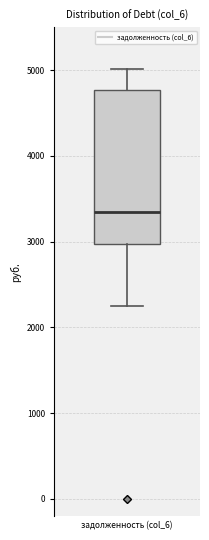

Where does the lower whisker of the box for задолженность (col_6) end on the y-axis? The values are not printed on the chart, so give them approximately, as read against the axis.

2300